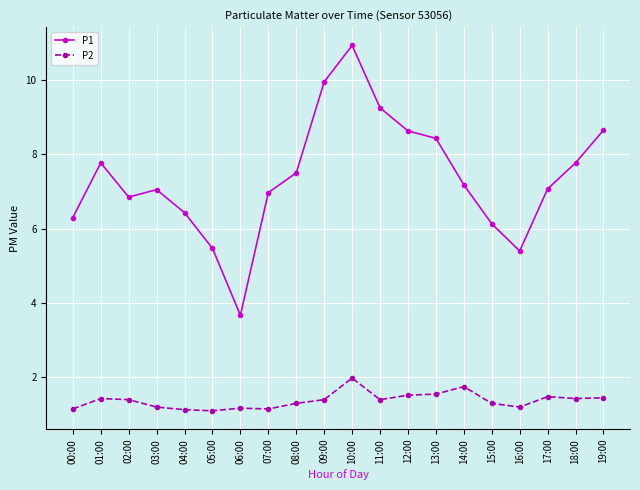

True or false: P1 and P2 intersect in this chart.

False